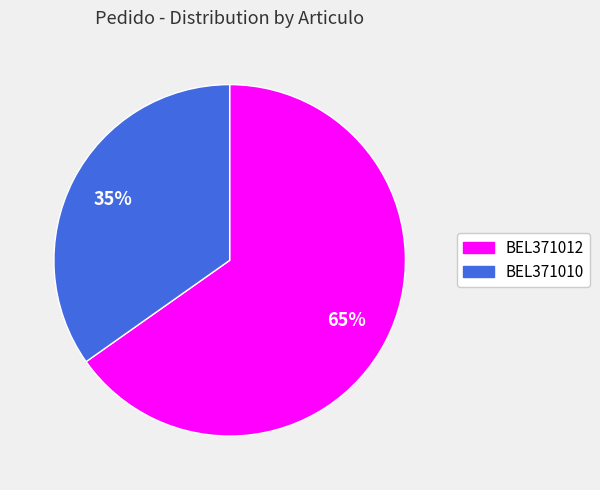

Which category has the smallest portion of the pie?

BEL371010